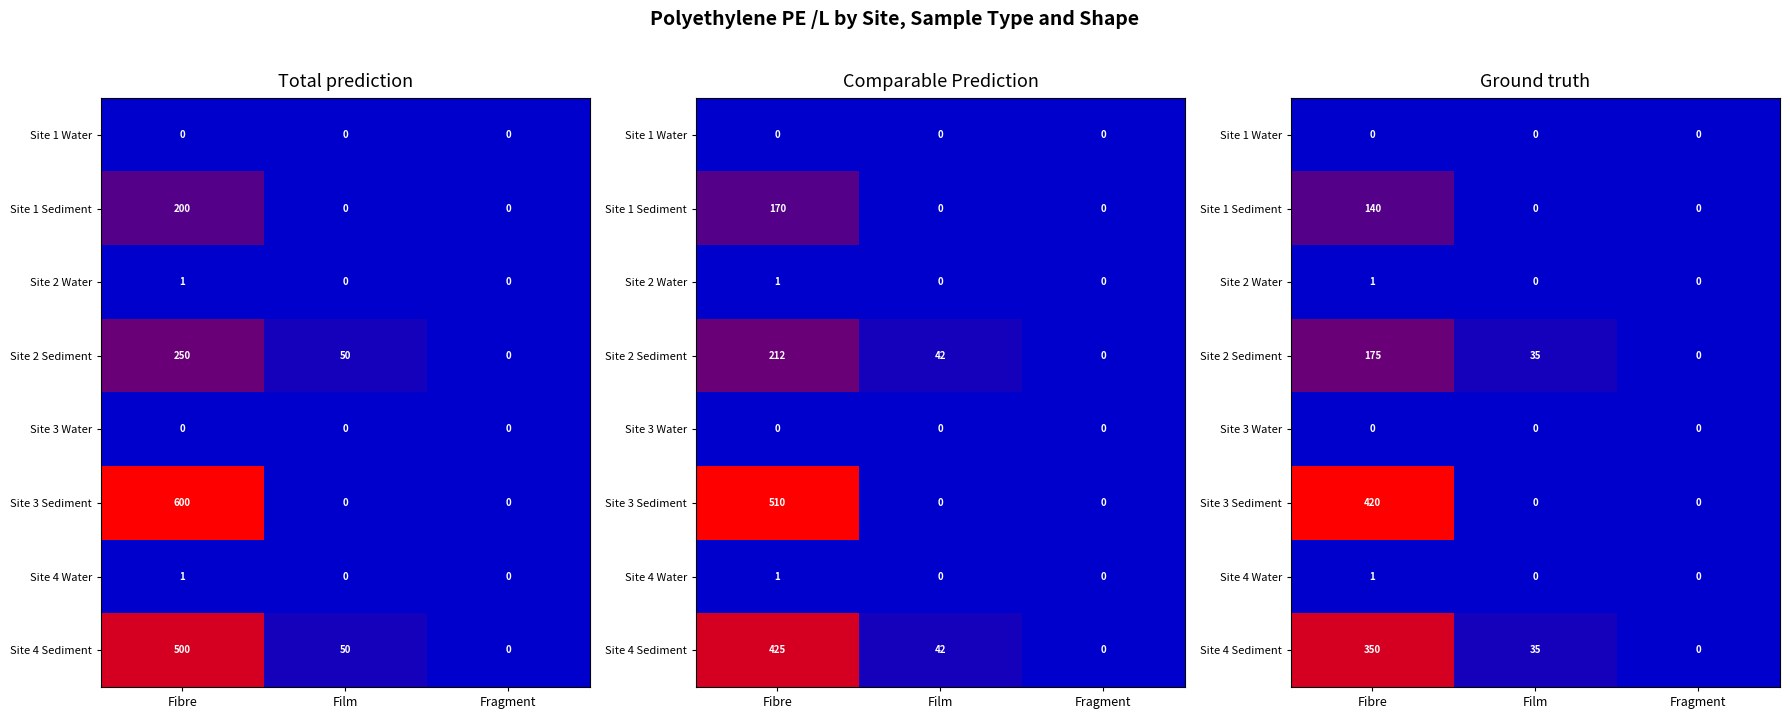

Which has a higher value, Film or Fibre?

Fibre